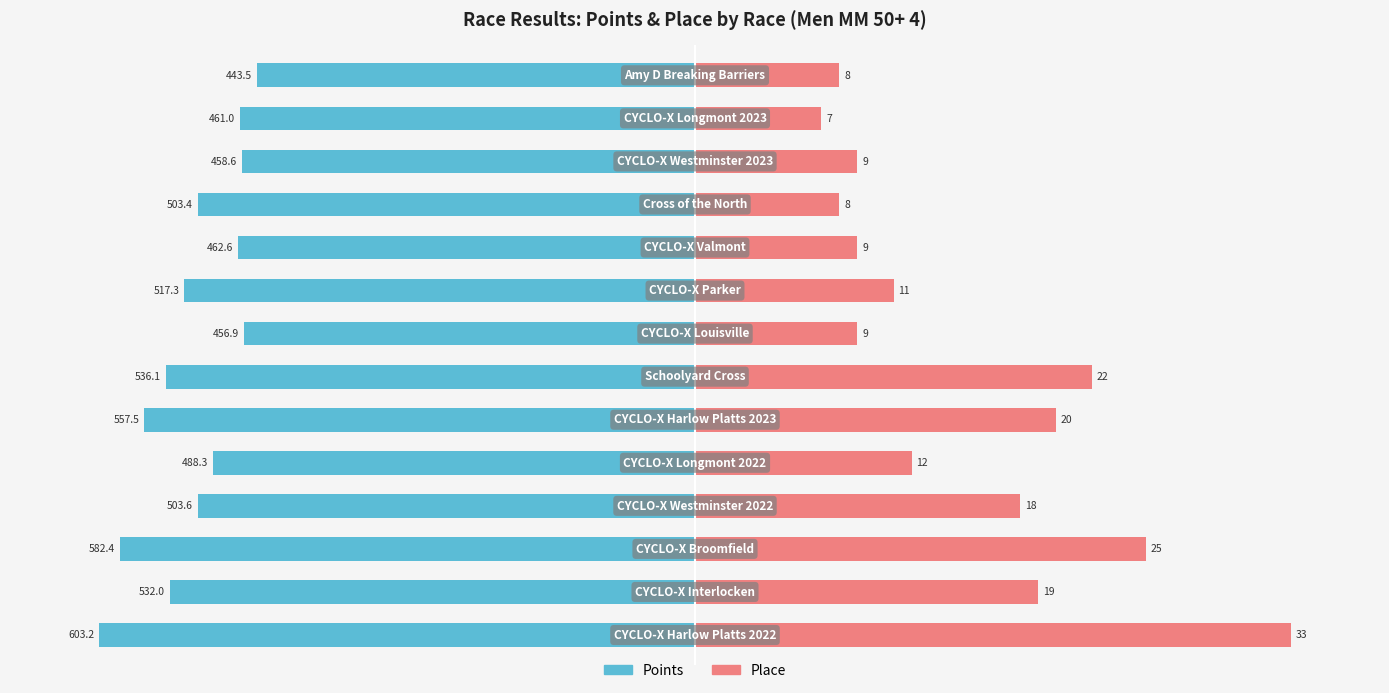

Between 0 and 2, which series saw the biggest shift?

Place